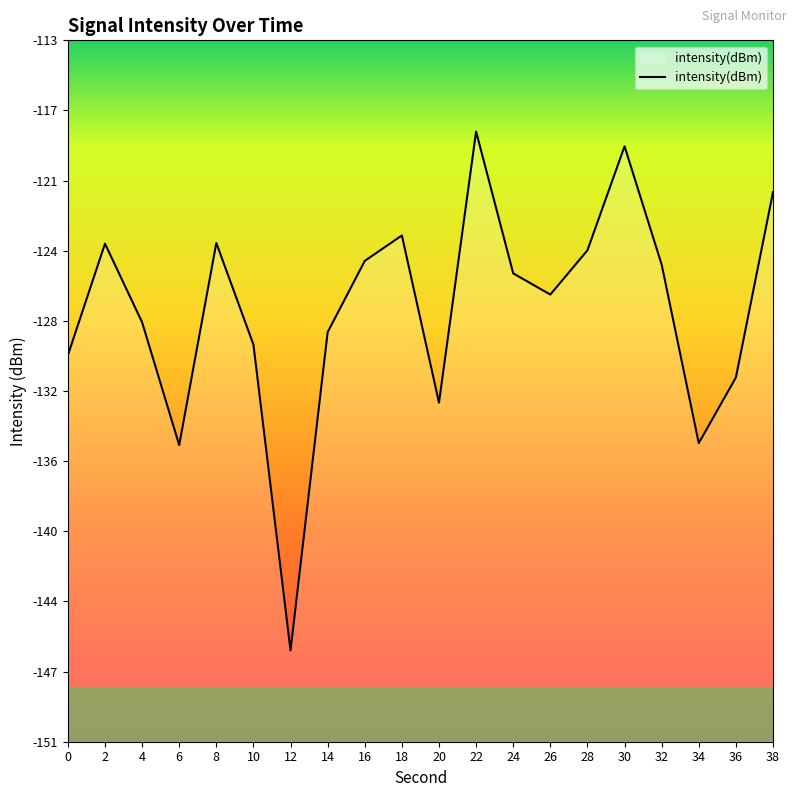

What is the maximum value shown in the chart?

-117.9